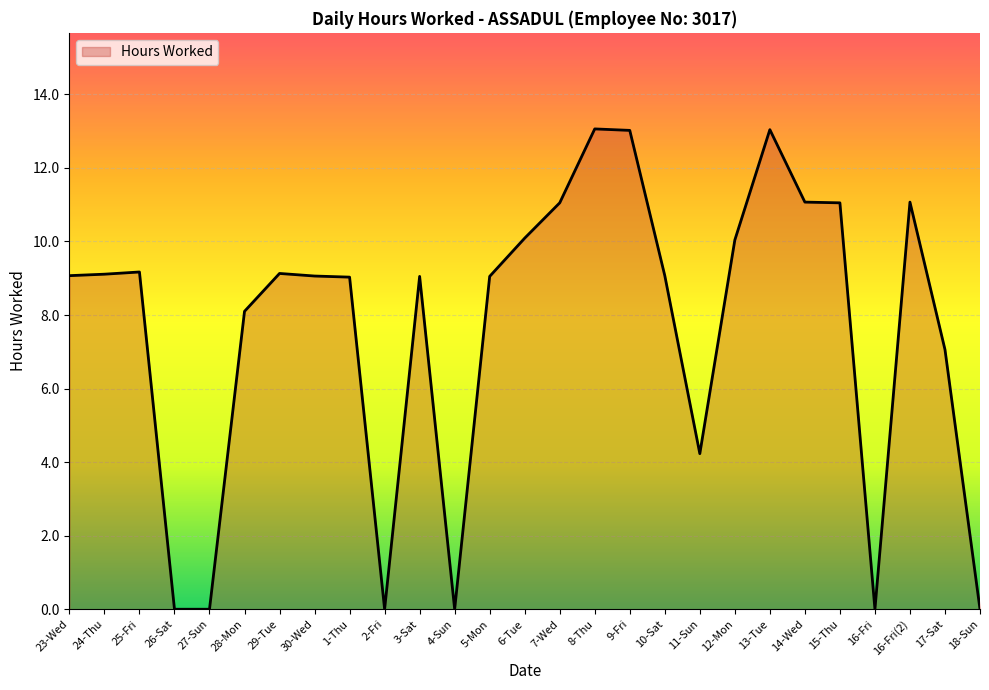

True or false: the data has more than 2 interior local peaks.

True